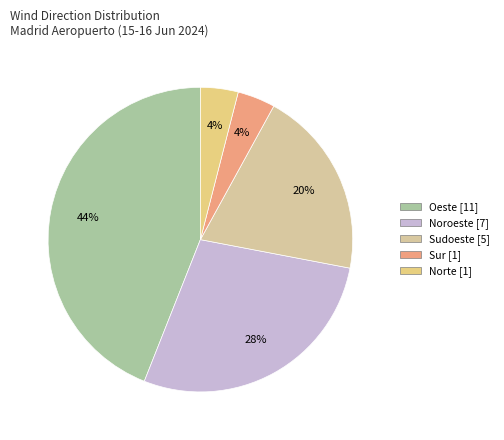

What is the total percentage of Oeste and Sudoeste?

64.0%